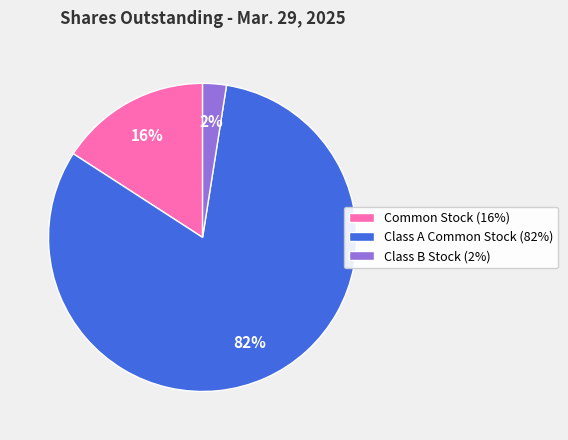

The Class B Stock (2%) slice represents 2% of the pie. True or false?

True